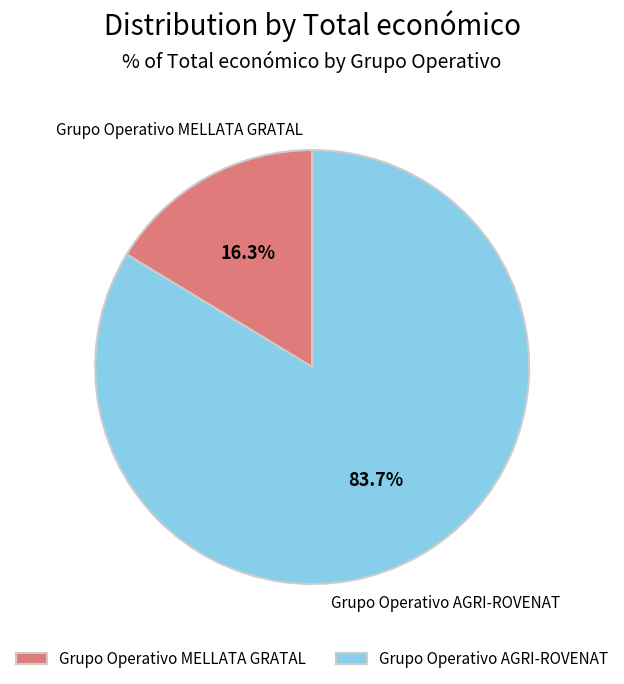

To the nearest percent, what portion does Grupo Operativo MELLATA GRATAL represent?

16%